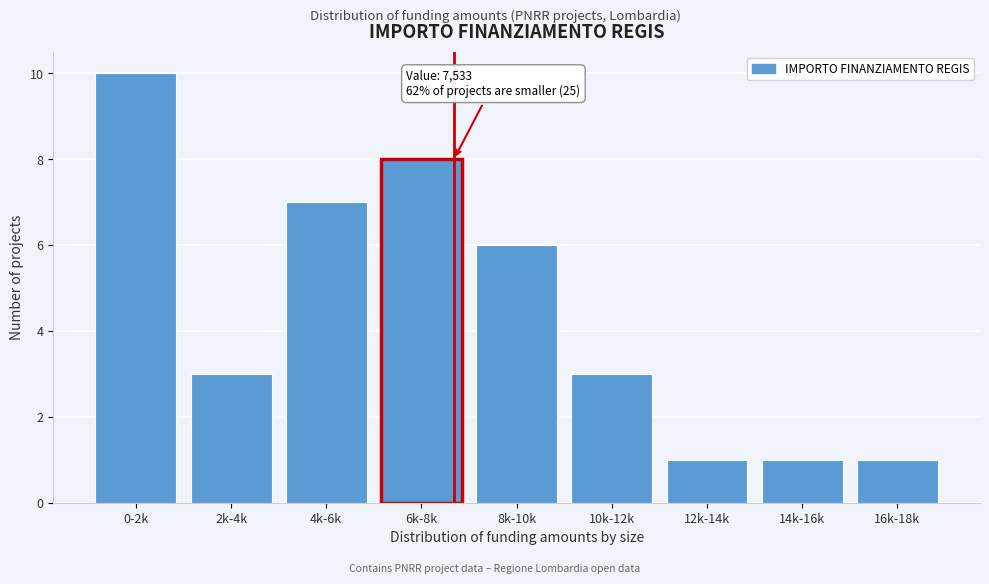

Reading right to left, what are all the values shown in this chart?

16k-18k=1	14k-16k=1	12k-14k=1	10k-12k=3	8k-10k=6	6k-8k=8	4k-6k=7	2k-4k=3	0-2k=10